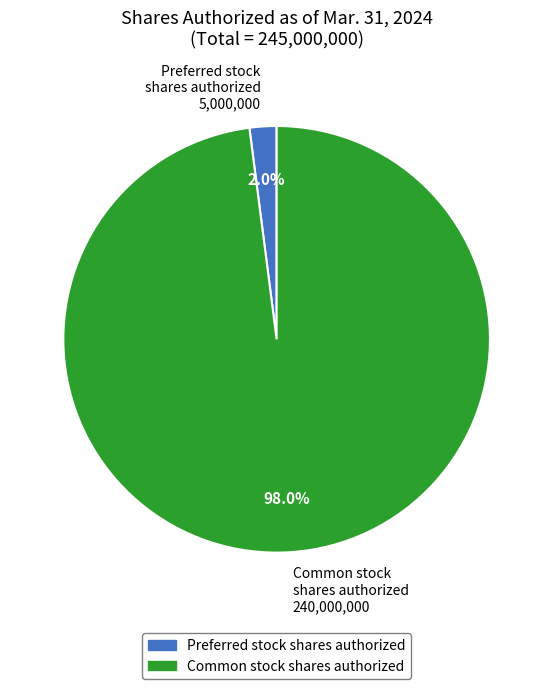

Rank the categories by value from lowest to highest.

Preferred stock shares authorized, Common stock shares authorized